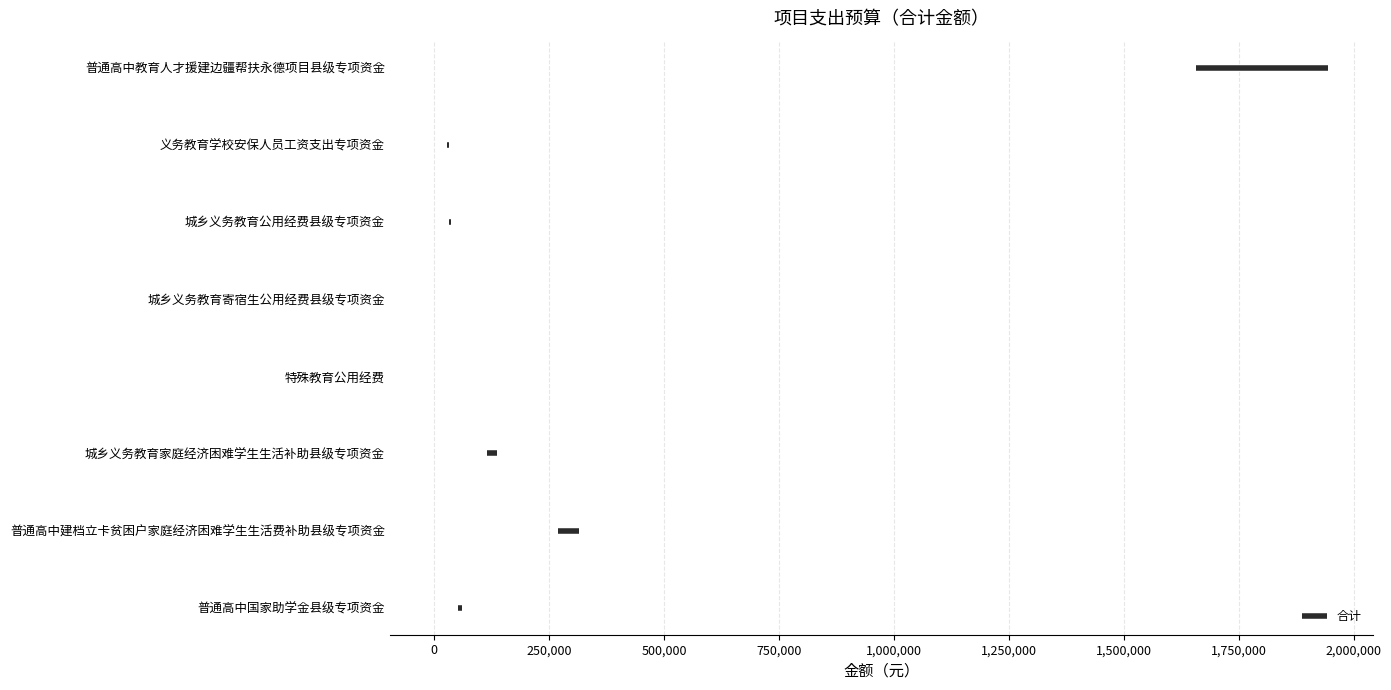

What is the difference between the maximum and minimum values?

1799028